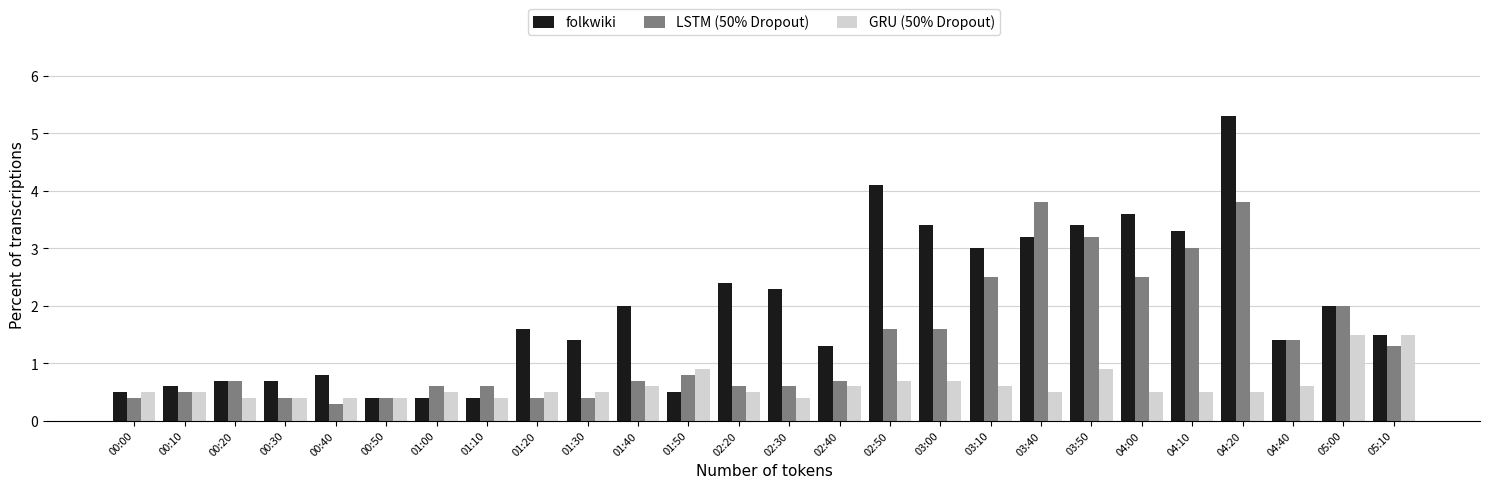

What is the approximate value of LSTM (50% Dropout) at 04:10?

3.0